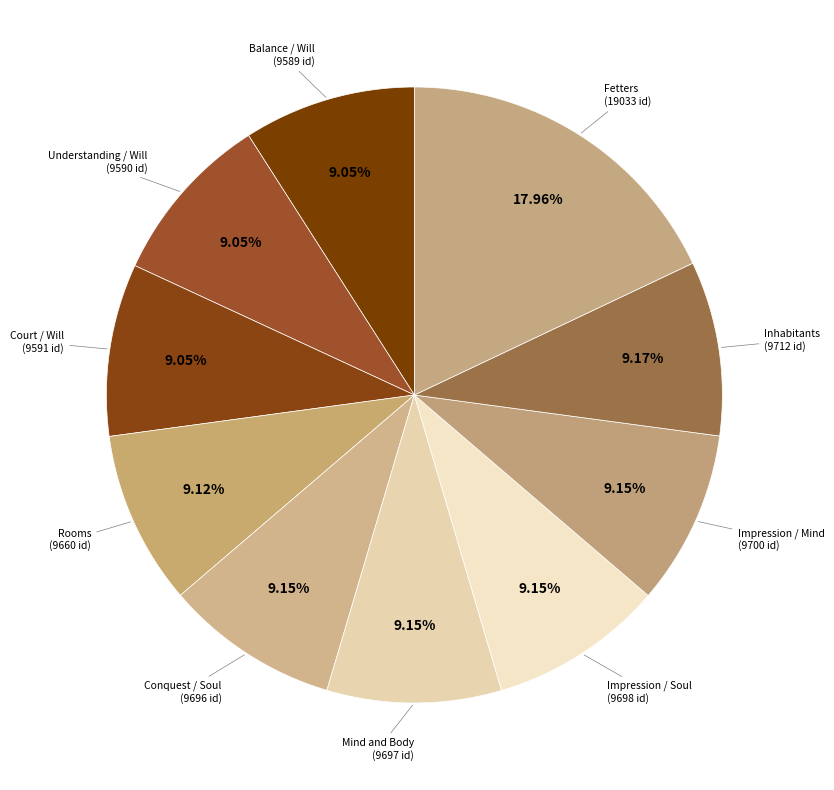

How many segments does this pie chart have?

10